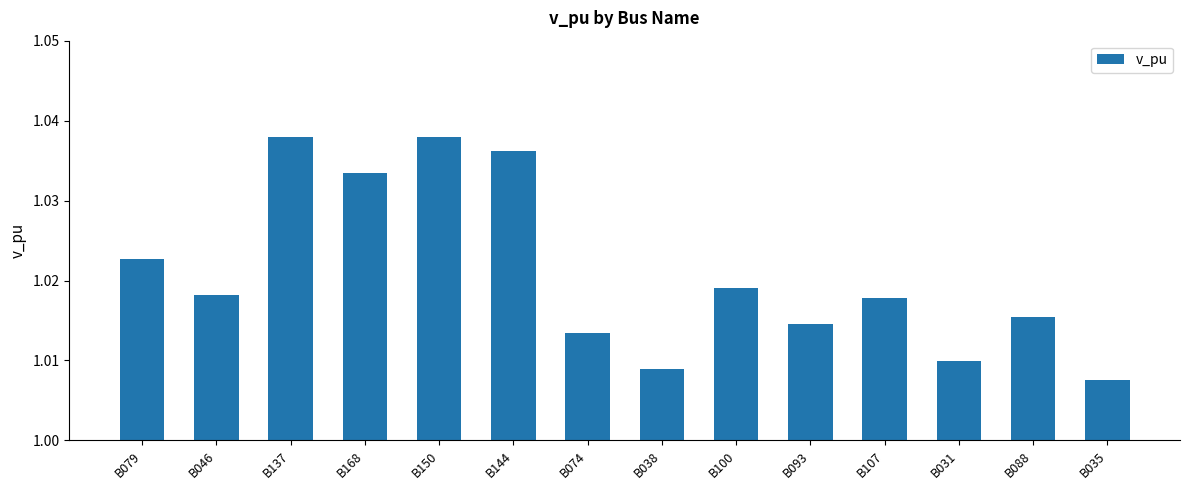

What is the sum of the values at B038 and B137?

2.0